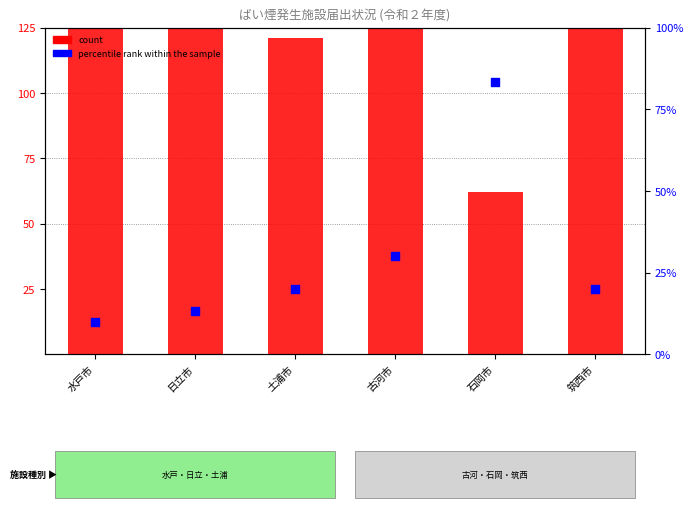

What is the total value across all series at 土浦市?

141.0